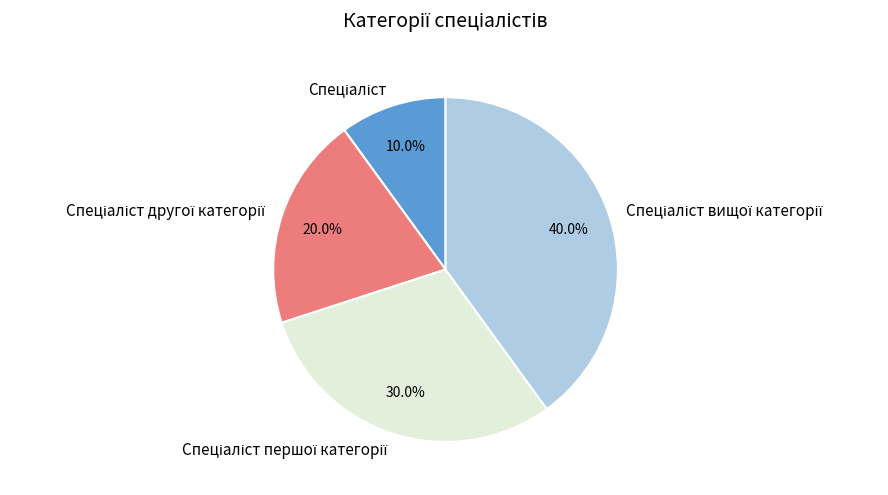

Is there any slice that represents more than half of the pie?

No